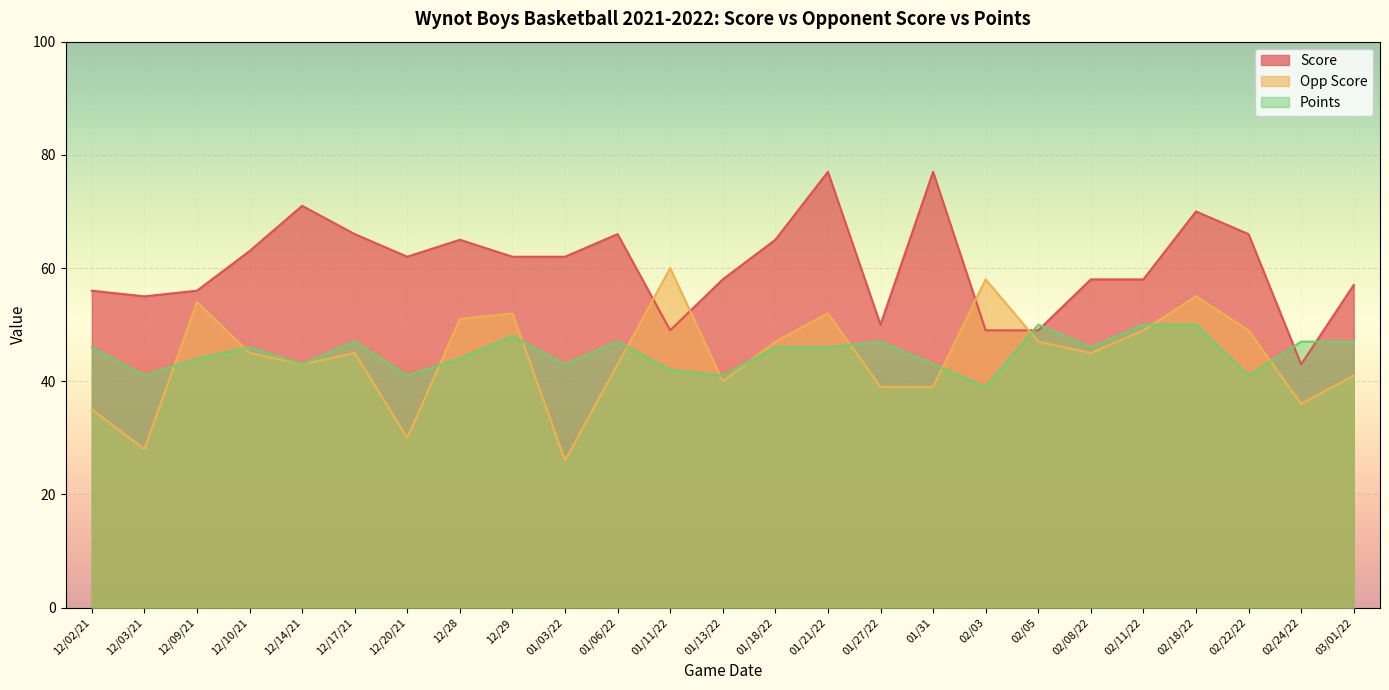

What is the difference between the maximum and second lowest values in the Opp Score series?

32